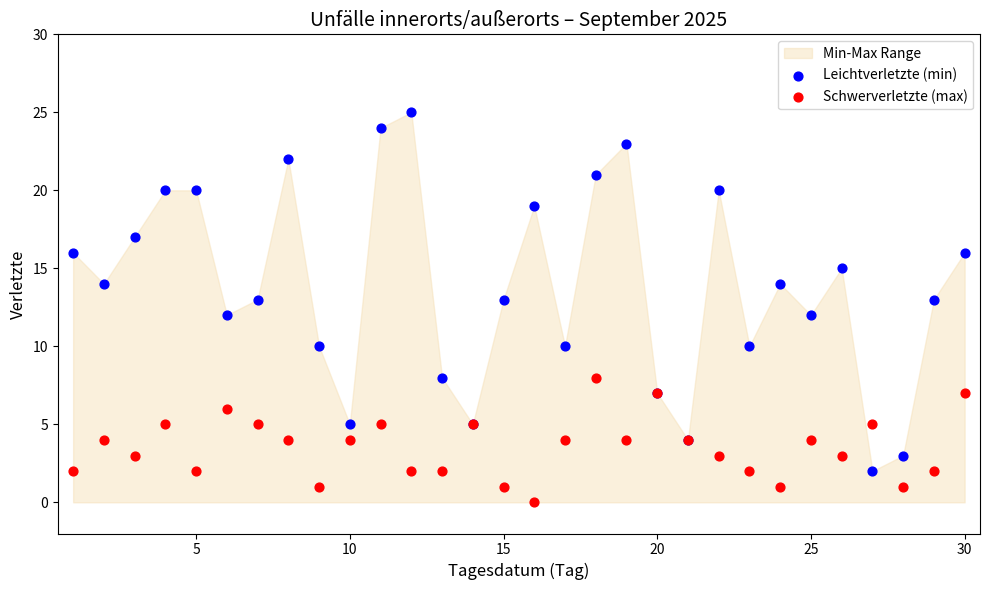

What is the X range (max minus min) for the scatter plot?

29